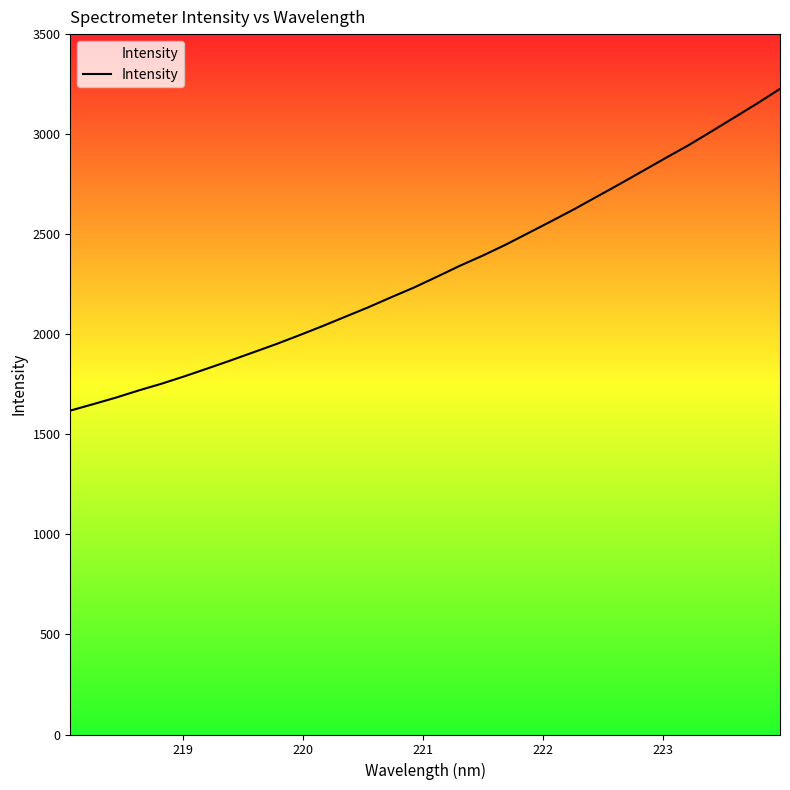

Is this an area chart (filled region under the line)?

No